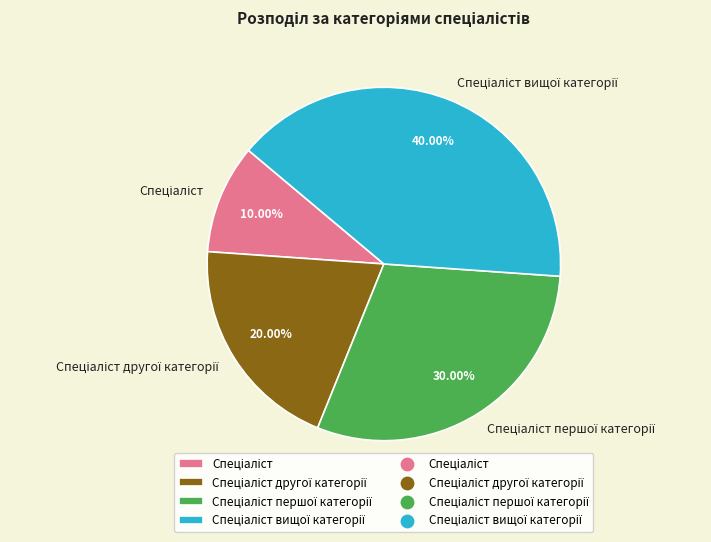

Does any single category account for the majority?

No